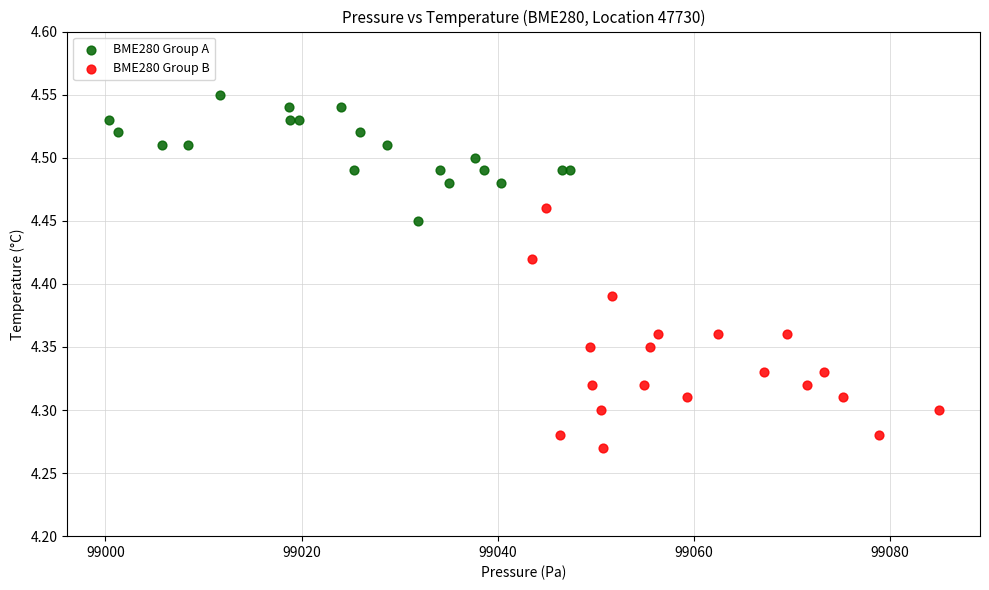

Which series has the widest spread of Y values?

BME280 Group B